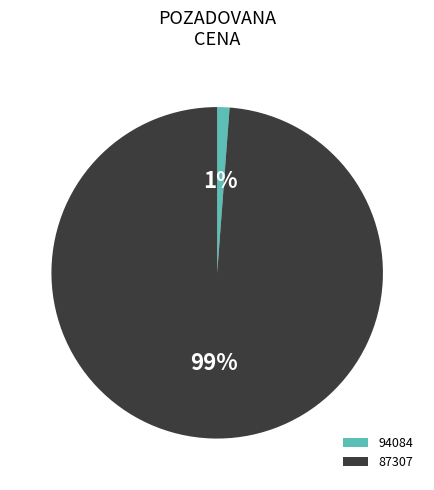

True or false: 87307 accounts for 91% of the total.

False